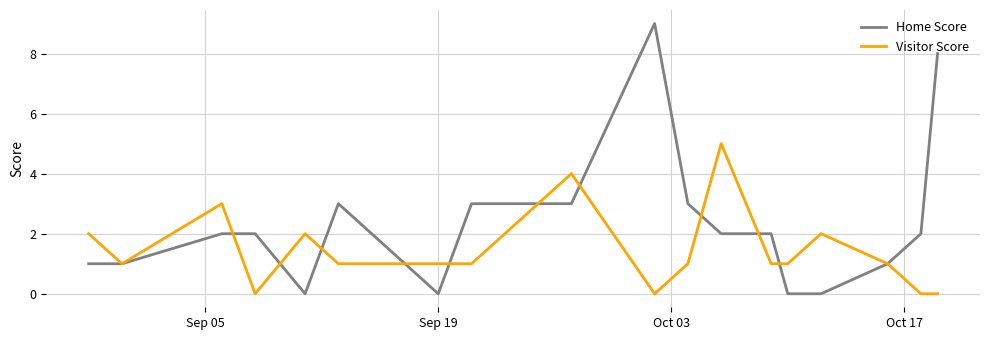

What is the maximum value shown in the chart?

9